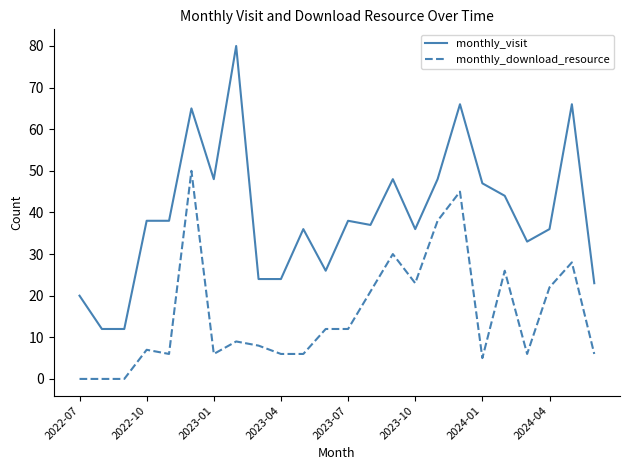

True or false: monthly_download_resource and monthly_visit intersect in this chart.

False